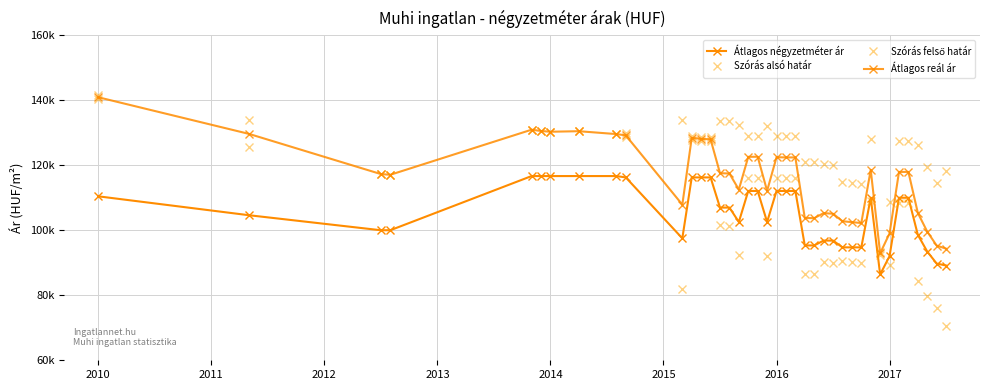

What are all the series names shown in the legend?

Átlagos négyzetméter ár, Szórás alsó határ, Szórás felső határ, Átlagos reál ár